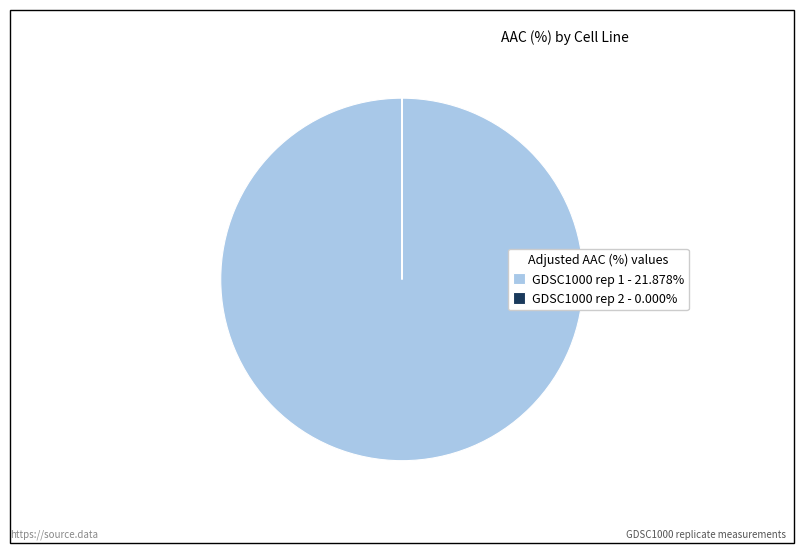

Is there any slice that represents more than half of the pie?

Yes